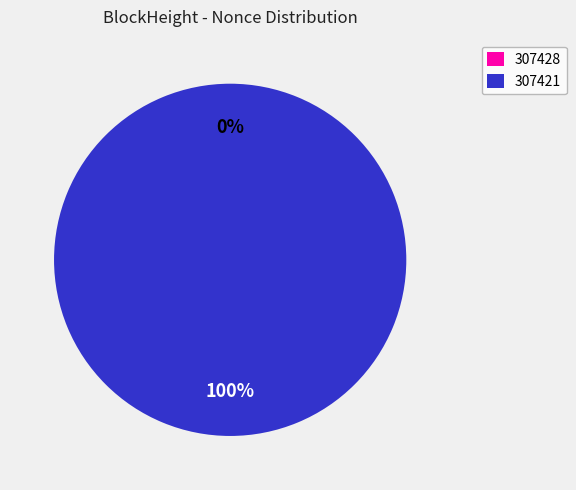

How many slices are in this pie chart?

2